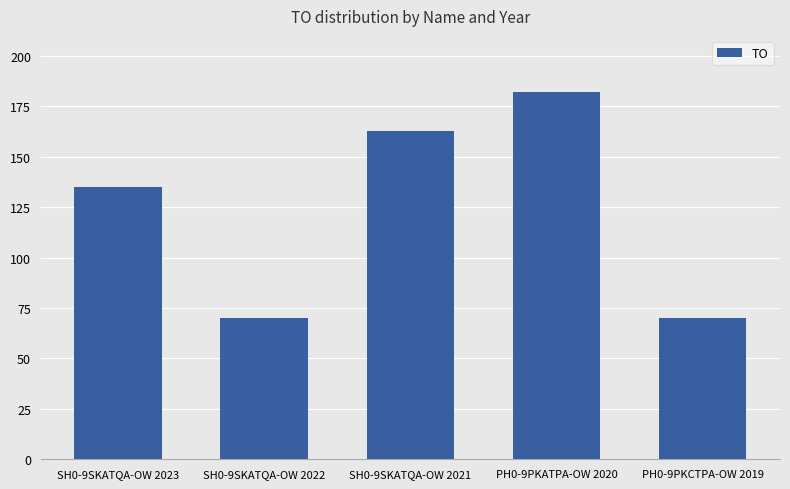

Is it true that the value at SH0-9SKATQA-OW 2022 is 70?

True